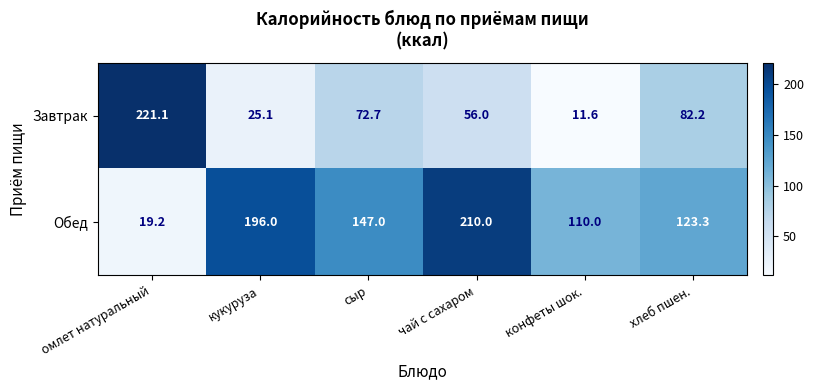

True or false: Завтрак has a value of 44.6 at кукуруза.

False